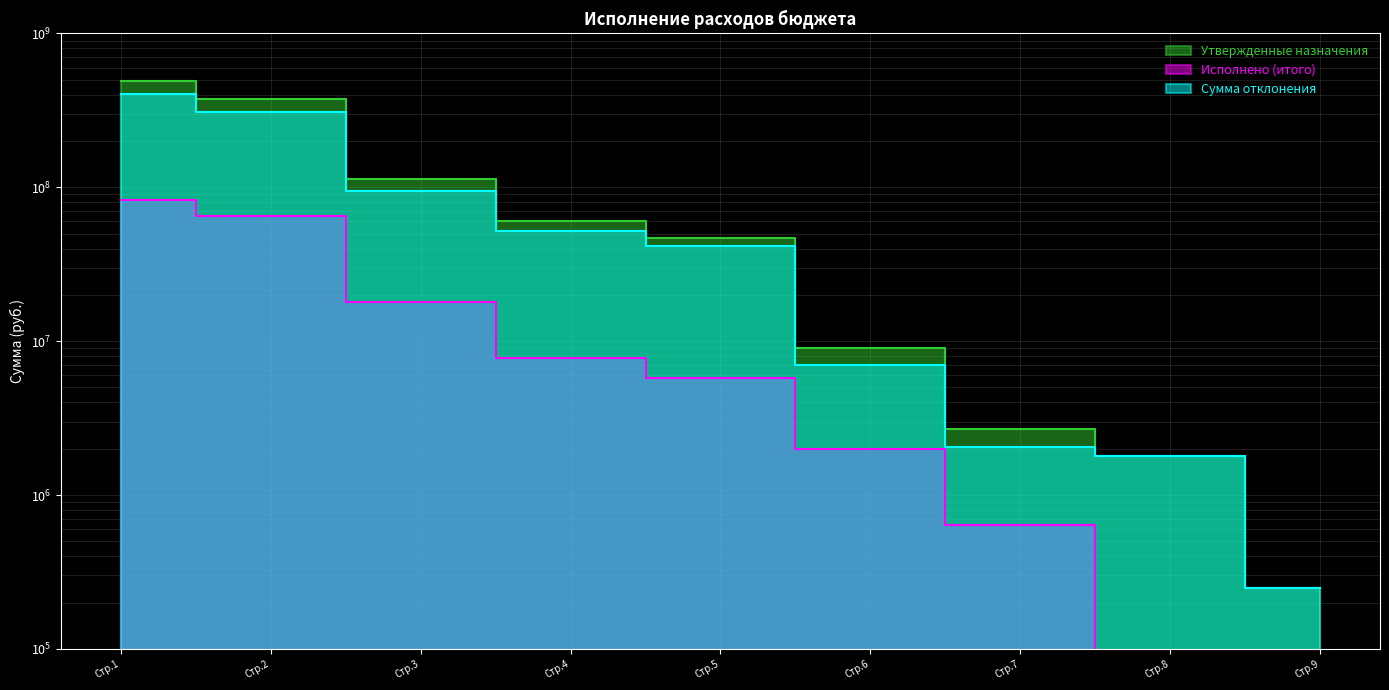

The value of Утвержденные назначения at Стр.7 is 2698353.5. True or false?

True